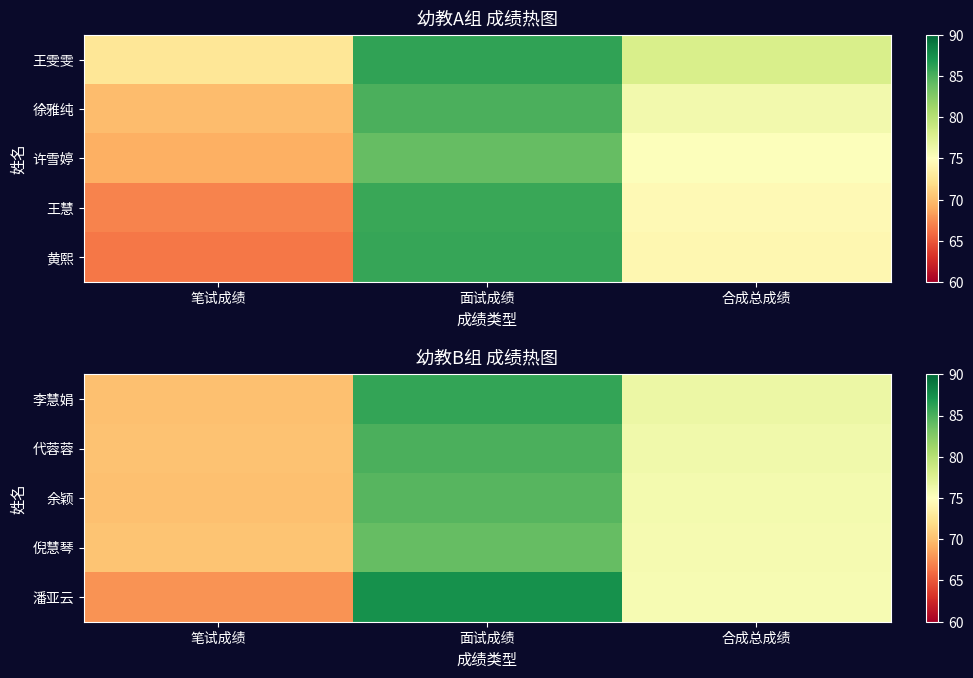

The value of 潘亚云 at 合成总成绩 is 75.7. True or false?

True